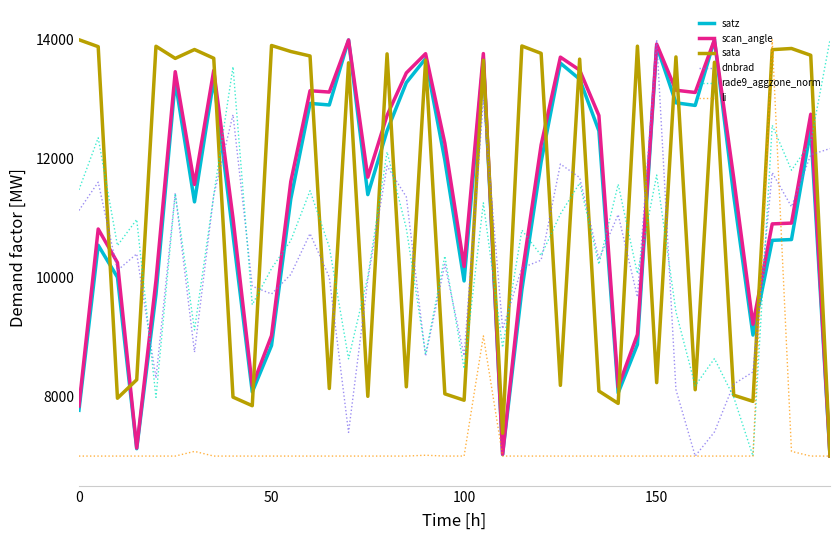

What is the lowest value of the satz series?

7000.0